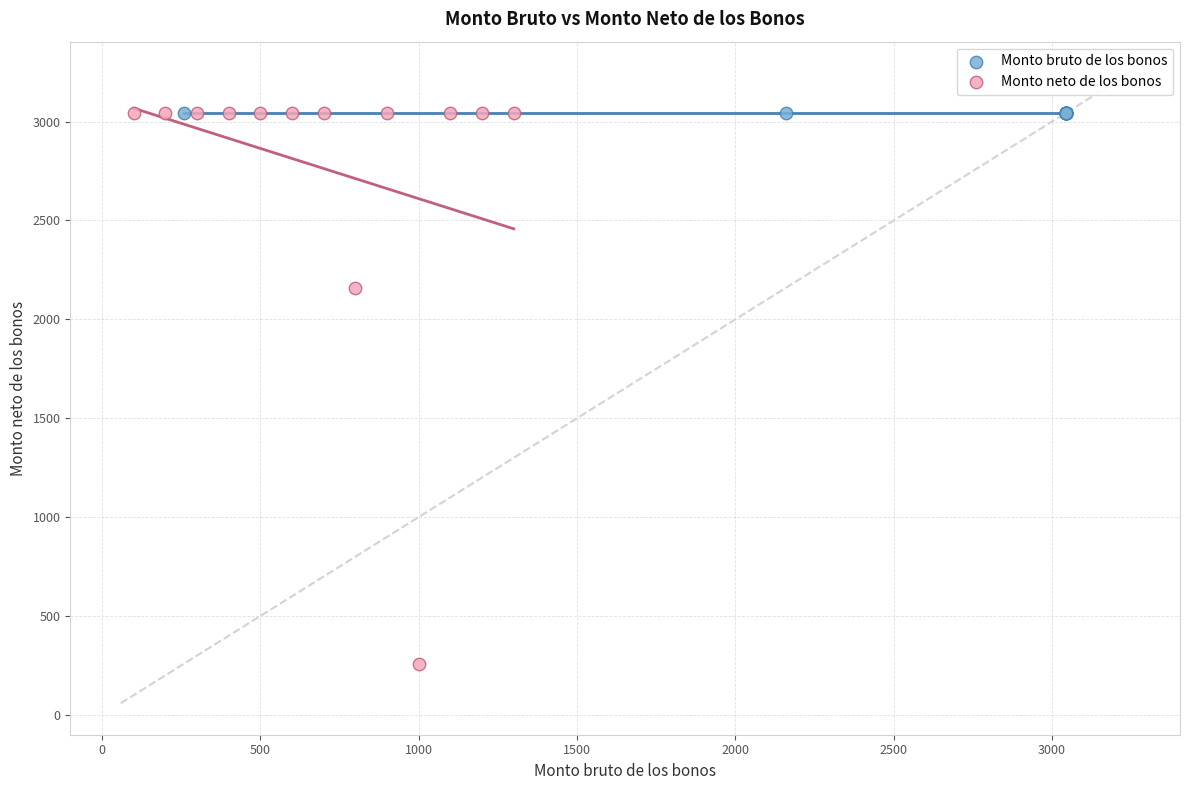

Which series reaches the minimum Y coordinate?

Monto neto de los bonos